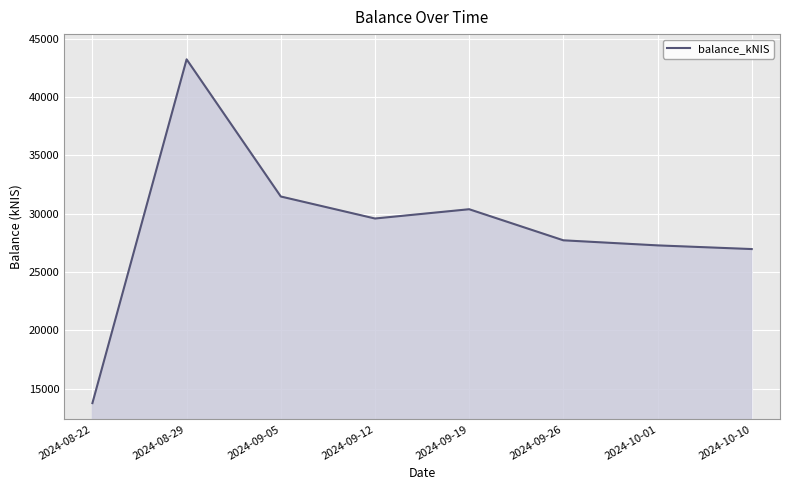

What is the approximate value at 2024-08-22?

13761.0